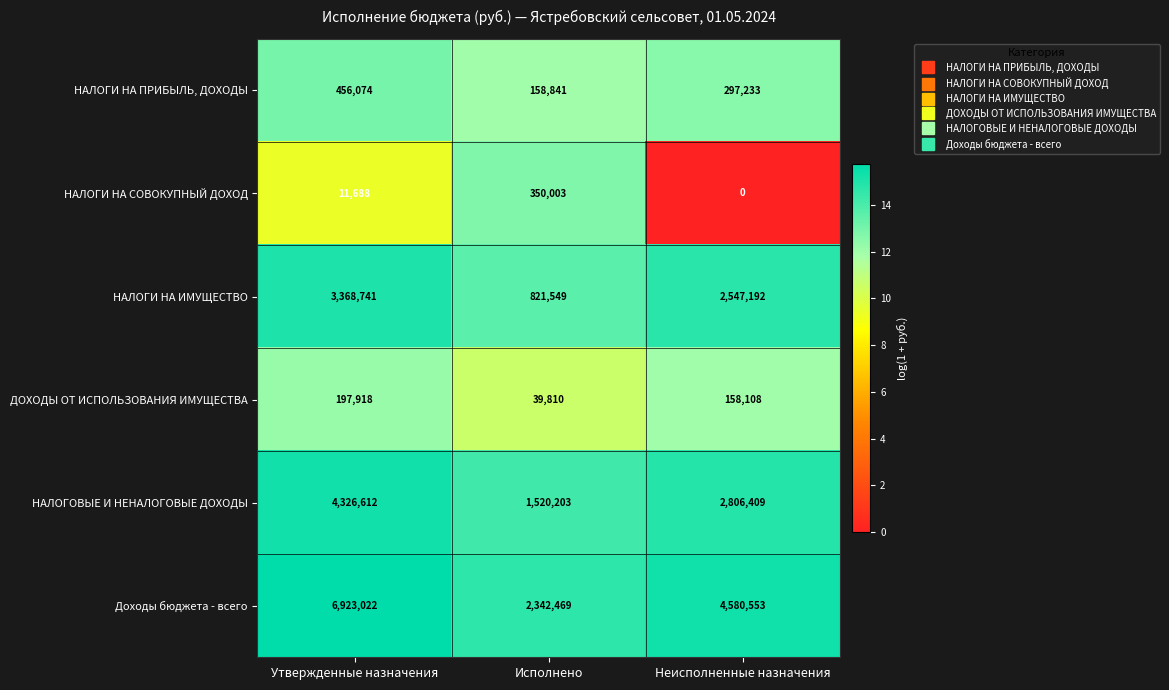

Which series has the widest spread of values?

Доходы бюджета - всего